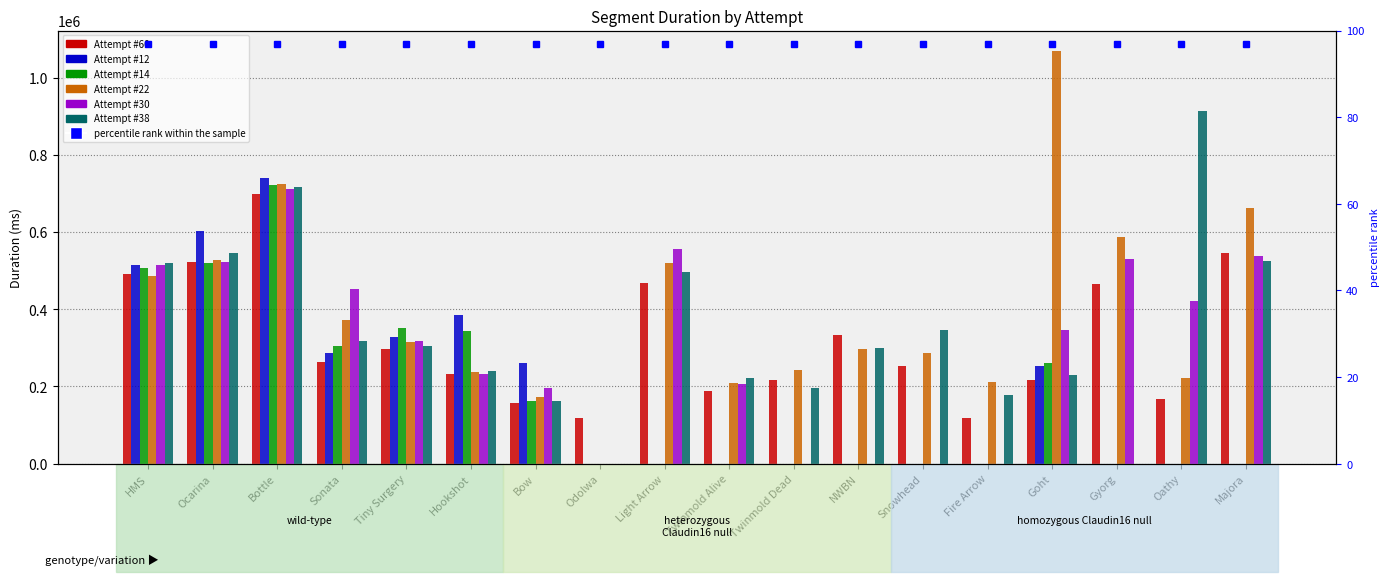

Which category has the highest value in the Attempt #14 series?

Bottle